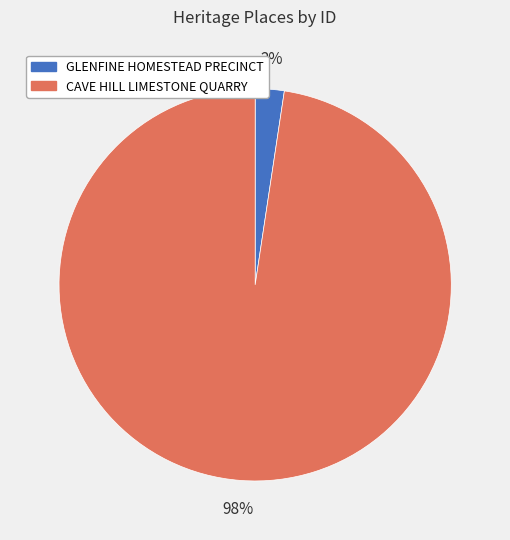

Is the sum of CAVE HILL LIMESTONE QUARRY and GLENFINE HOMESTEAD PRECINCT greater than half?

Yes